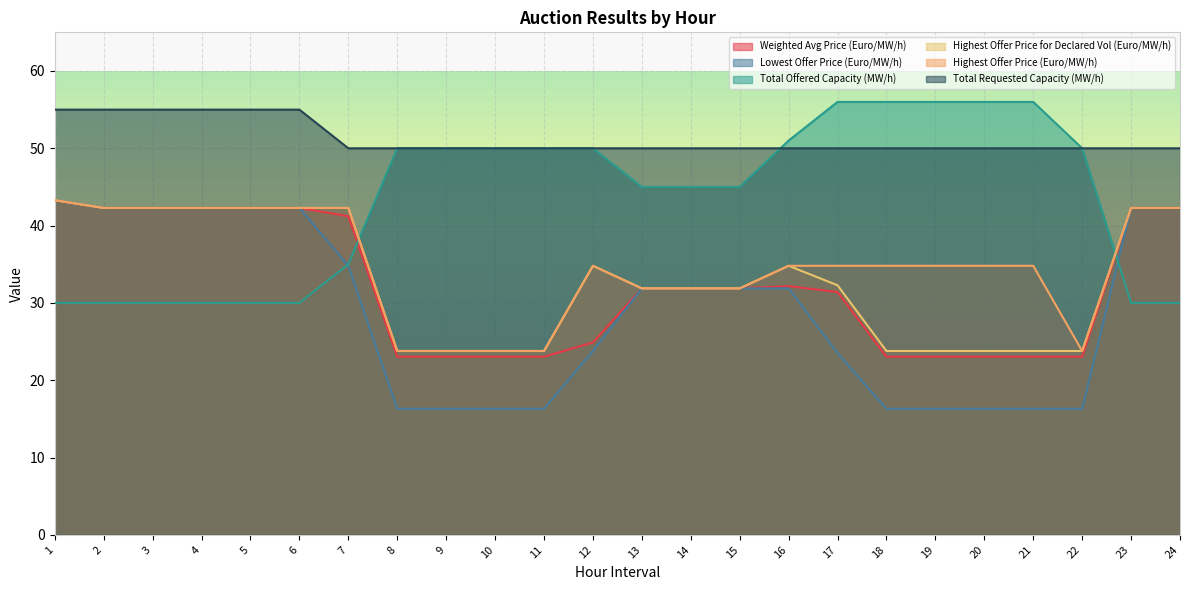

What is the maximum value shown in the chart?

56.0